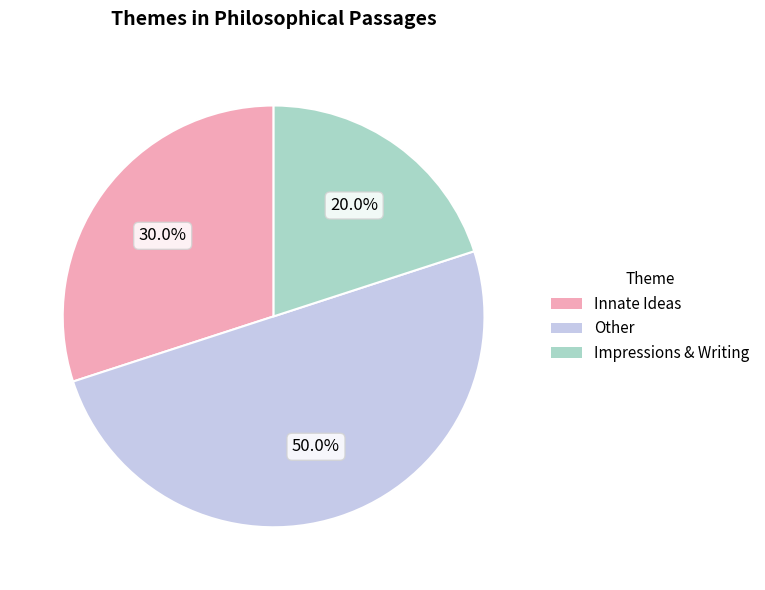

Rank the categories by value from highest to lowest.

Other, Innate Ideas, Impressions & Writing